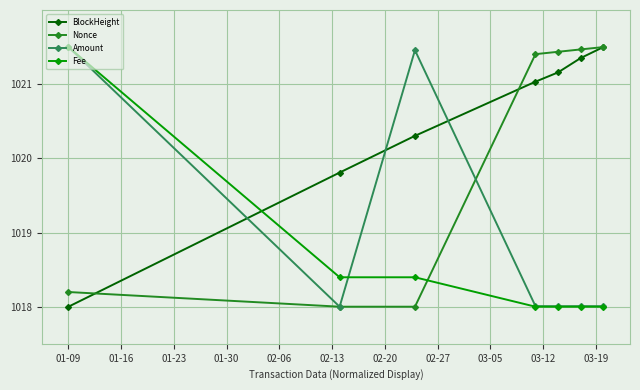

What is the value of the Amount point at the 4th from the left?

1018.0